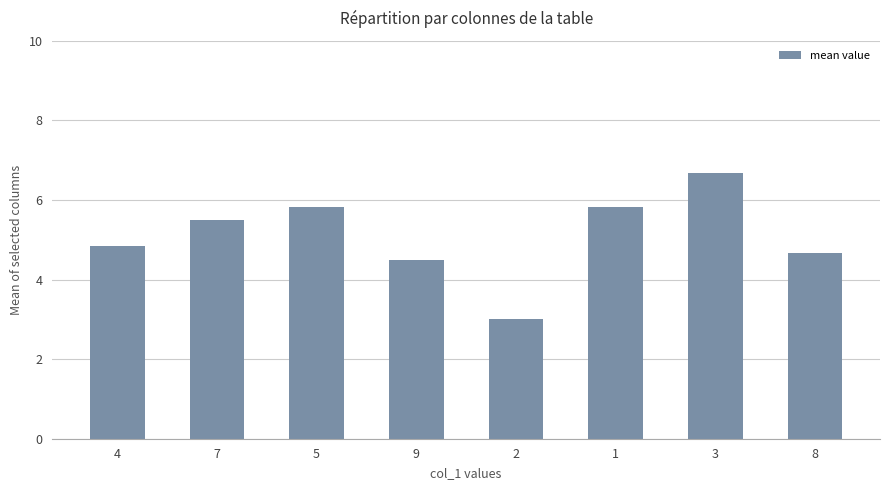

What is the smallest value displayed?

3.0